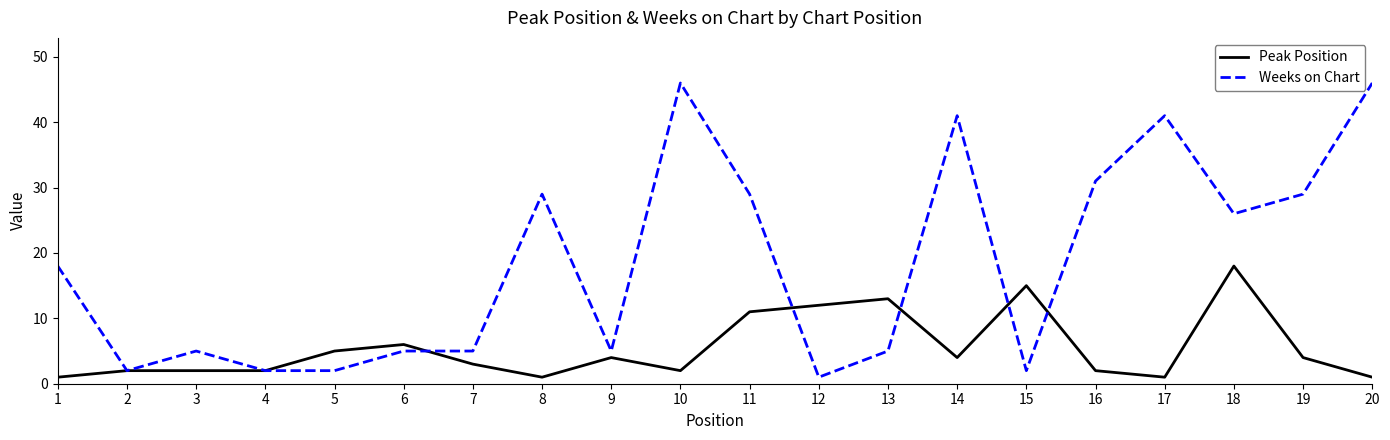

At which category does Weeks on Chart reach its first local peak?

3